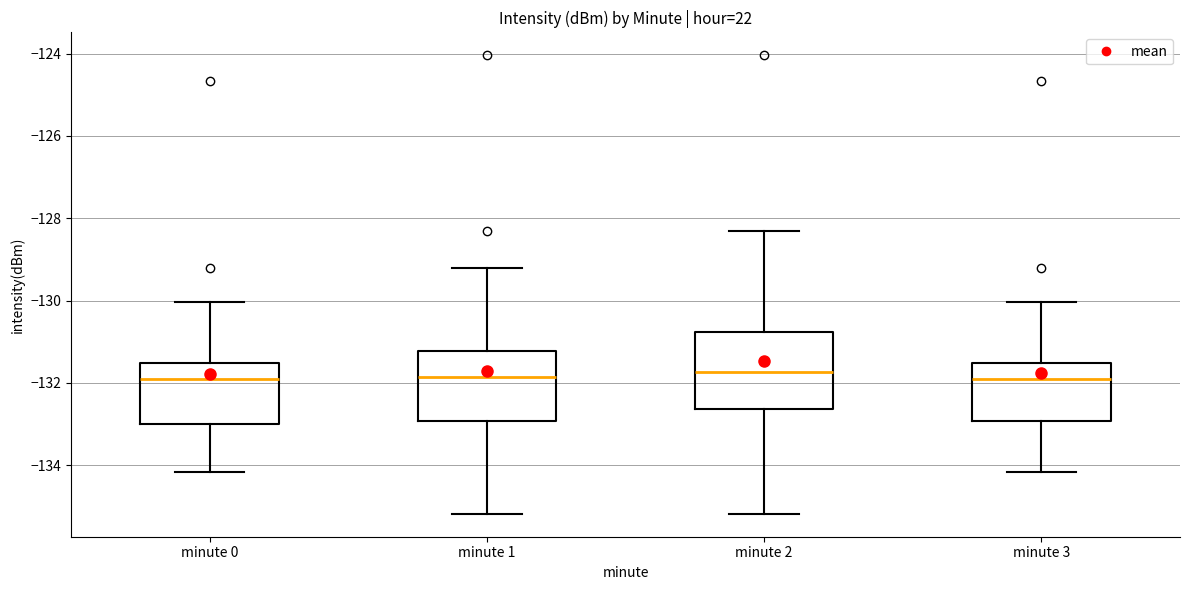

Where is the lower edge of the box for minute 2 on the y-axis? The values are not printed on the chart, so give them approximately, as read against the axis.

-132.6